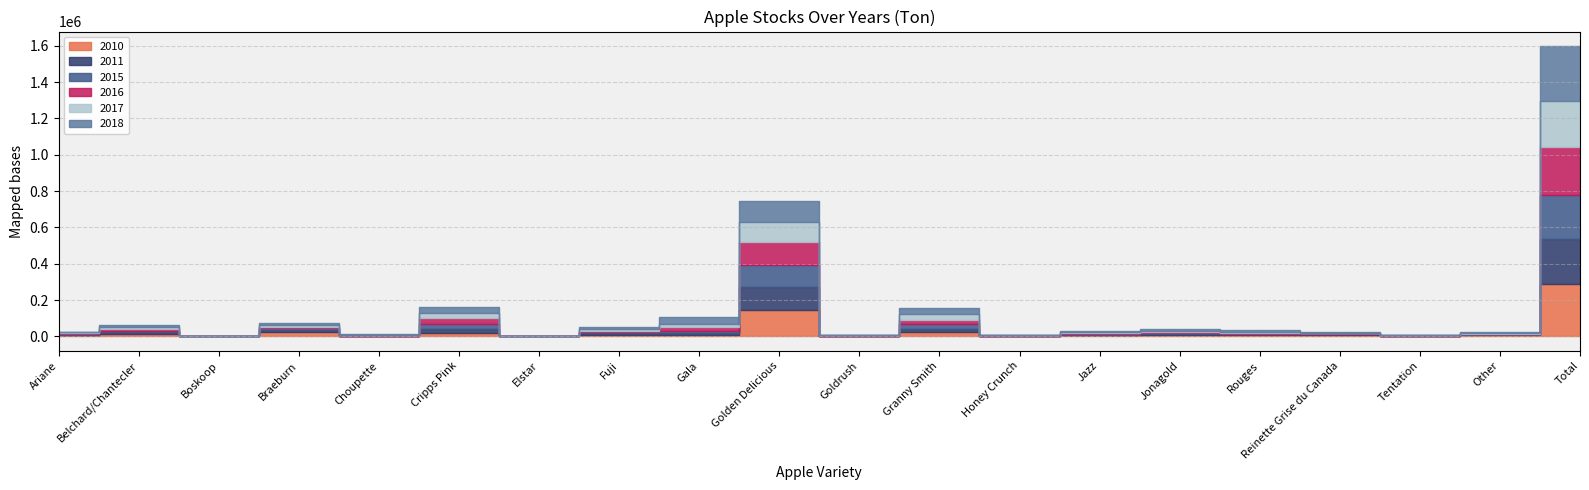

What is the difference between the maximum and minimum values in the 2017 series?

249814